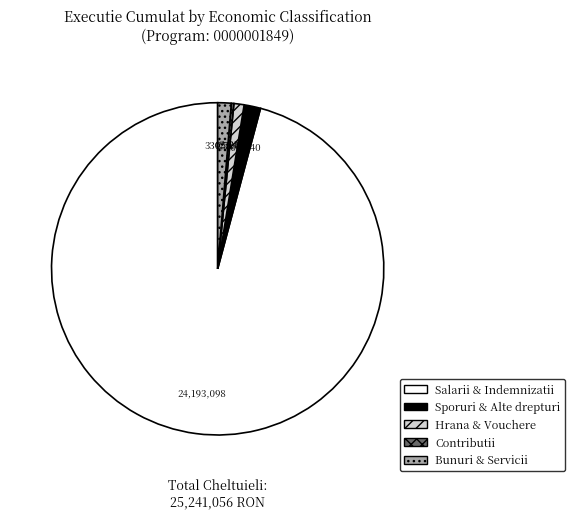

Is it true that Bunuri & Servicii is 1% of the pie?

True